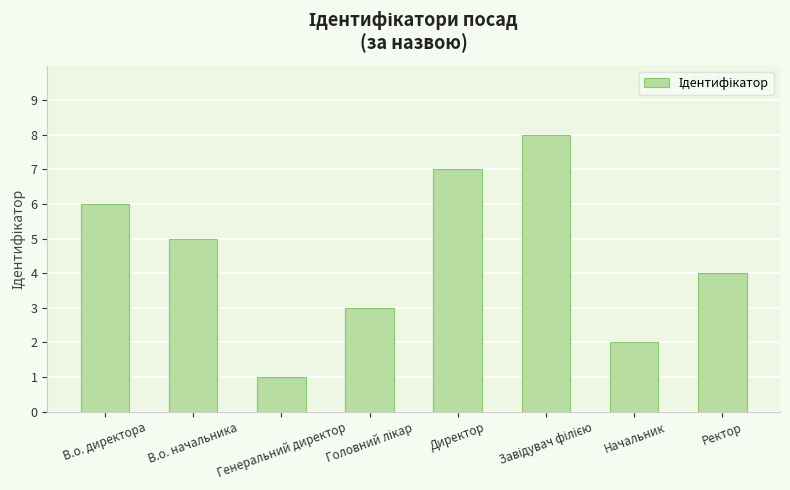

What is the label of the 8th bar from the right?

В.о. директора